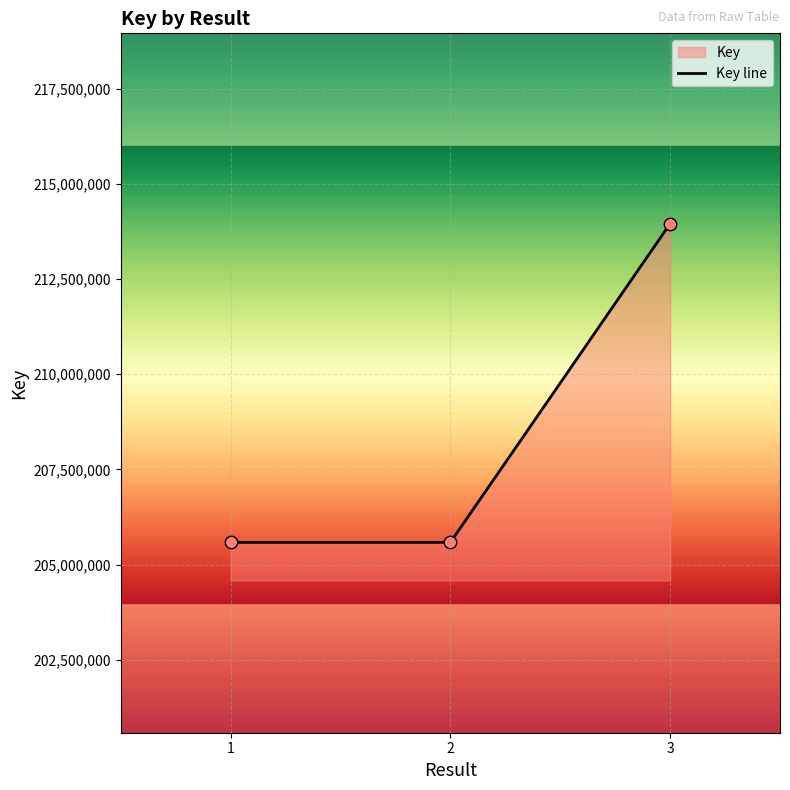

What is the change in value from 1 to 2?

-78